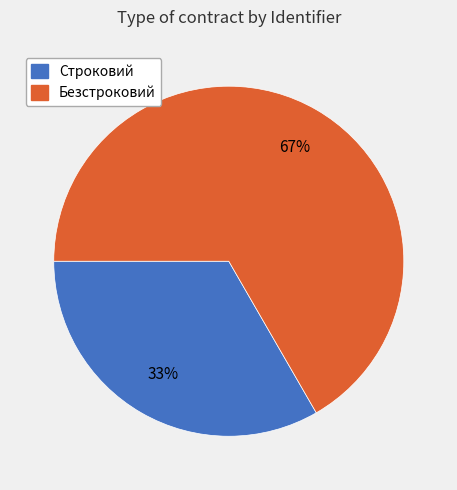

How many slices are in this pie chart?

2